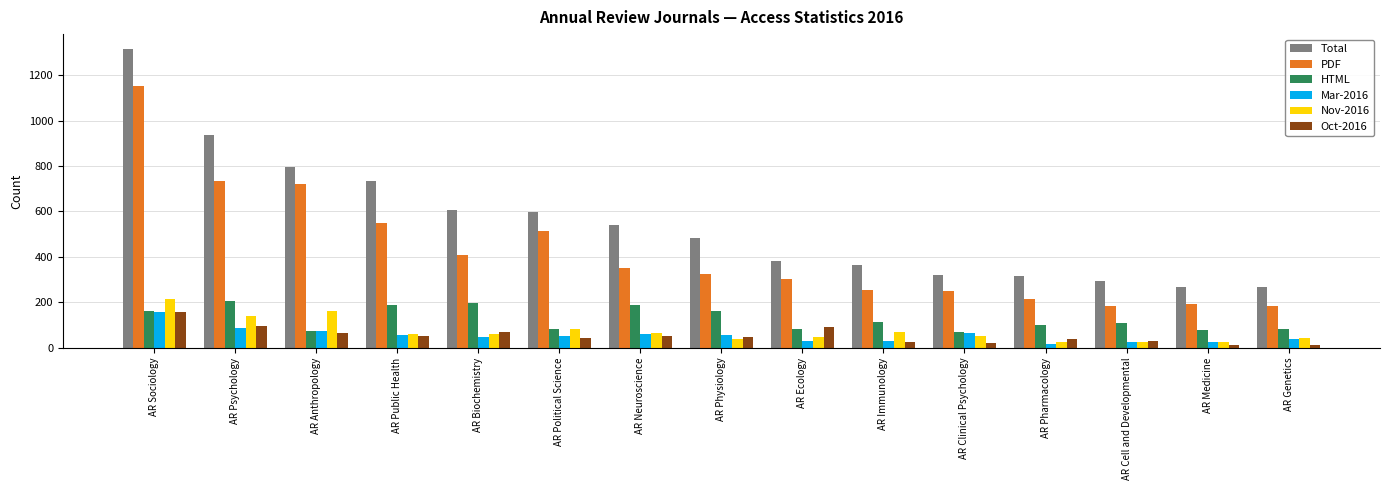

At which category is the sum across all series the highest?

AR Sociology